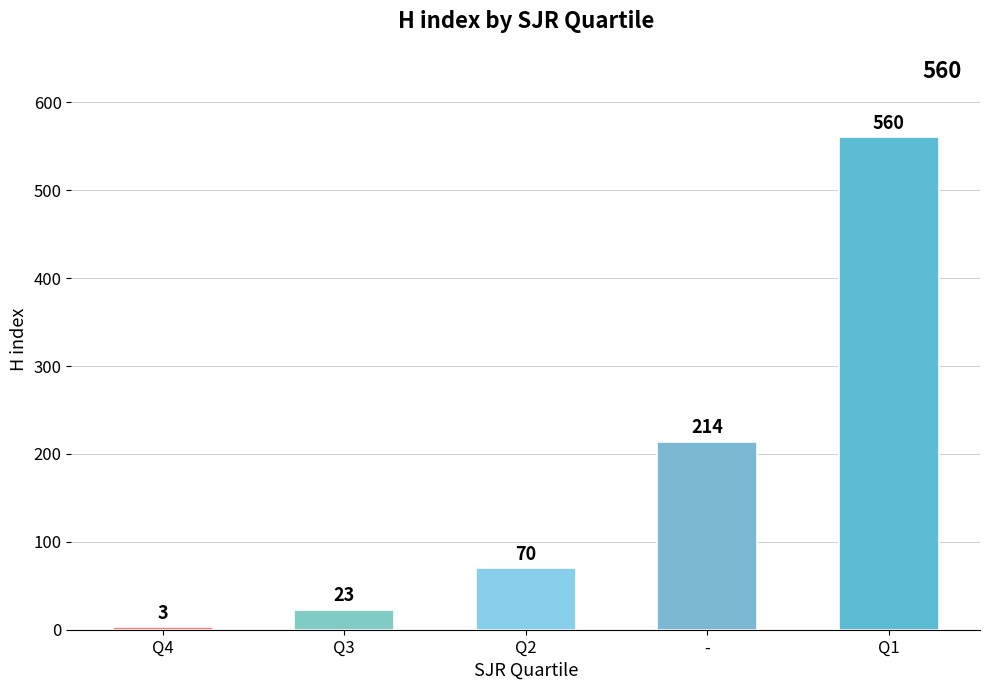

Reading right to left, extract all data points from this chart.

560	214	70	23	3